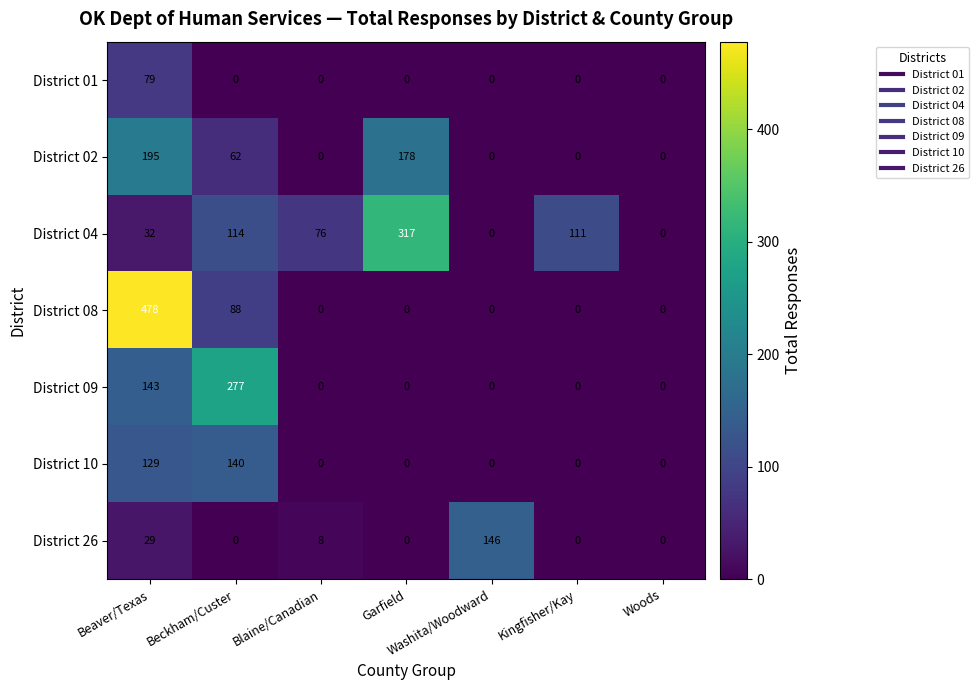

Between Beaver/Texas and Kingfisher/Kay, which series saw the biggest shift?

District 08